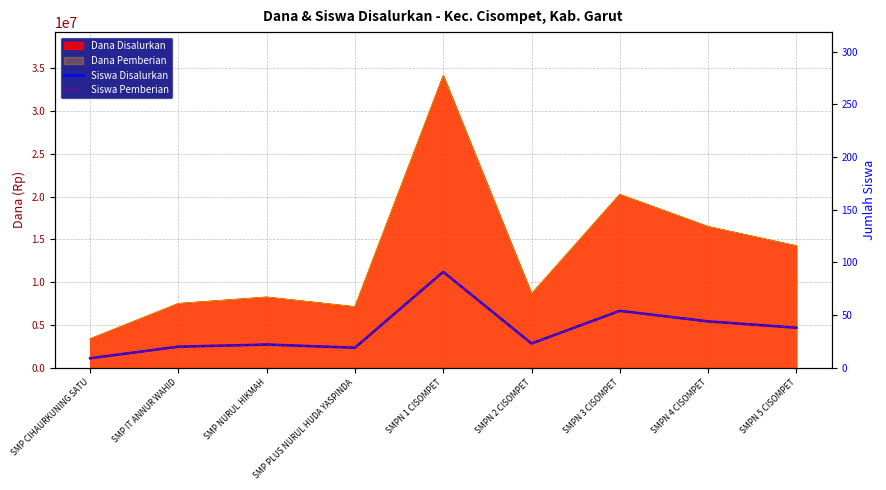

What is the label of the 1st point from the left?

SMP CIHAURKUNING SATU